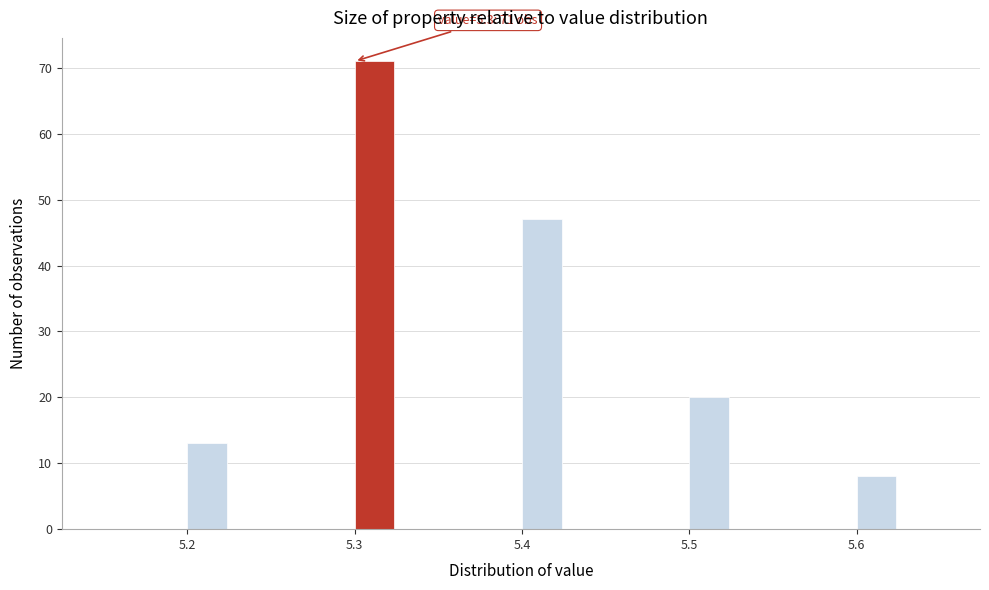

Around what value on the x-axis is the tallest bar? Give the approximate position of its centre, as read against the axis.

5.31